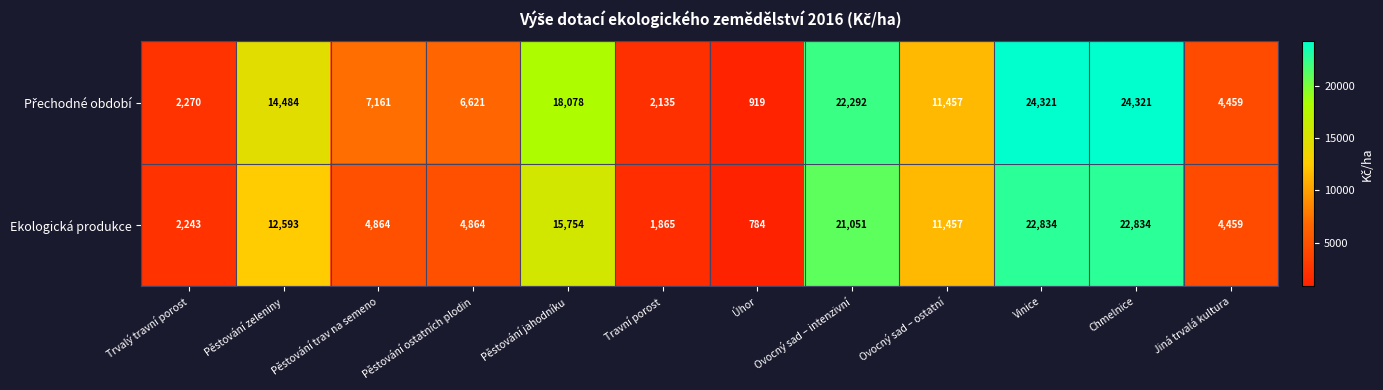

At how many categories does at least one series exceed 10661?

6